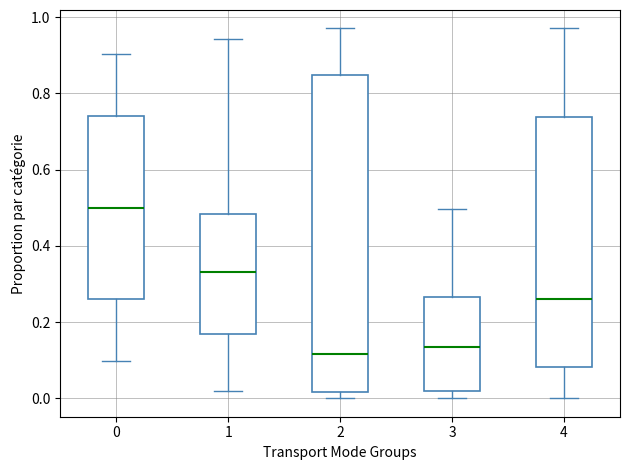

Reading left to right, read every box against the y-axis: the position of its median line, the range the box covers, and the ends of its whiskers. The values are not printed on the chart, so give them approximately, as read against the axis.

0: median 0.50, box 0.26 to 0.74, whiskers 0.10 to 0.90
1: median 0.34, box 0.16 to 0.48, whiskers 0.02 to 0.94
2: median 0.12, box 0.02 to 0.84, whiskers 0.00 to 0.98
3: median 0.14, box 0.02 to 0.26, whiskers 0.00 to 0.50
4: median 0.26, box 0.08 to 0.74, whiskers 0.00 to 0.98